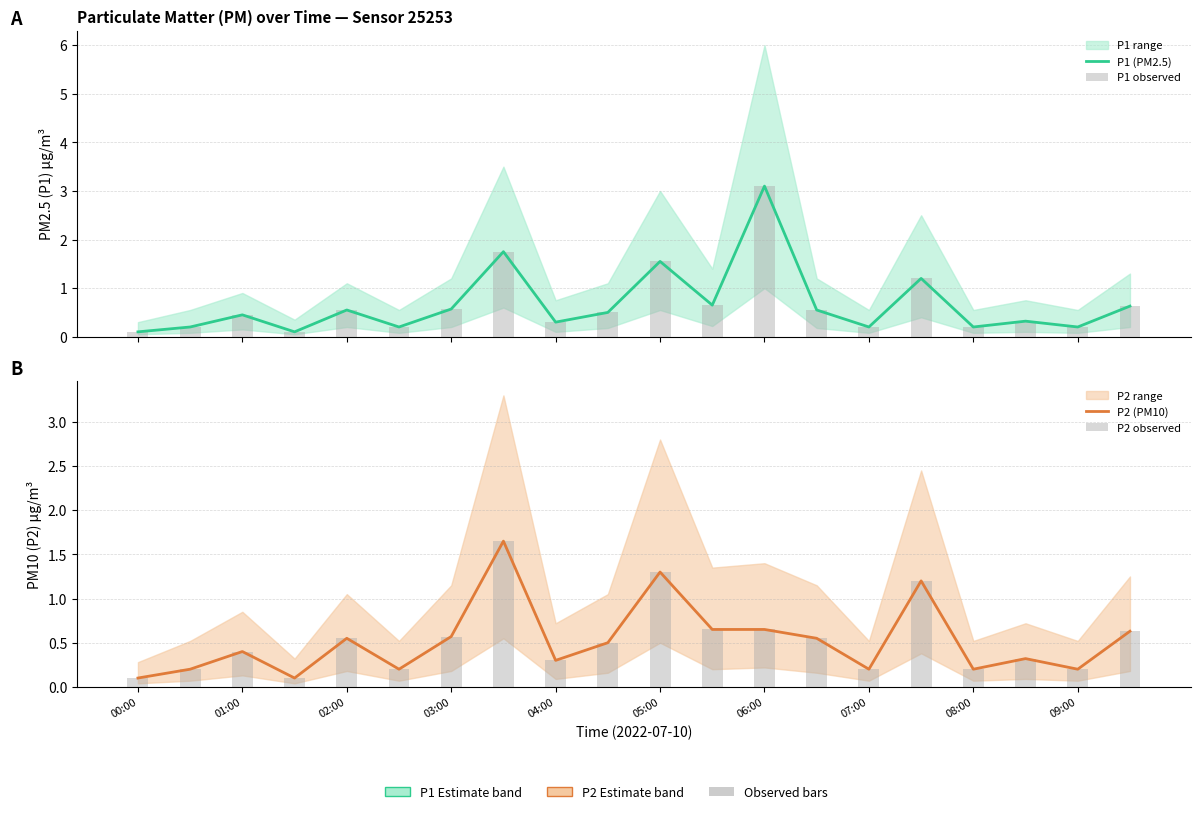

At which category does the chart reach its minimum across all series?

00:00